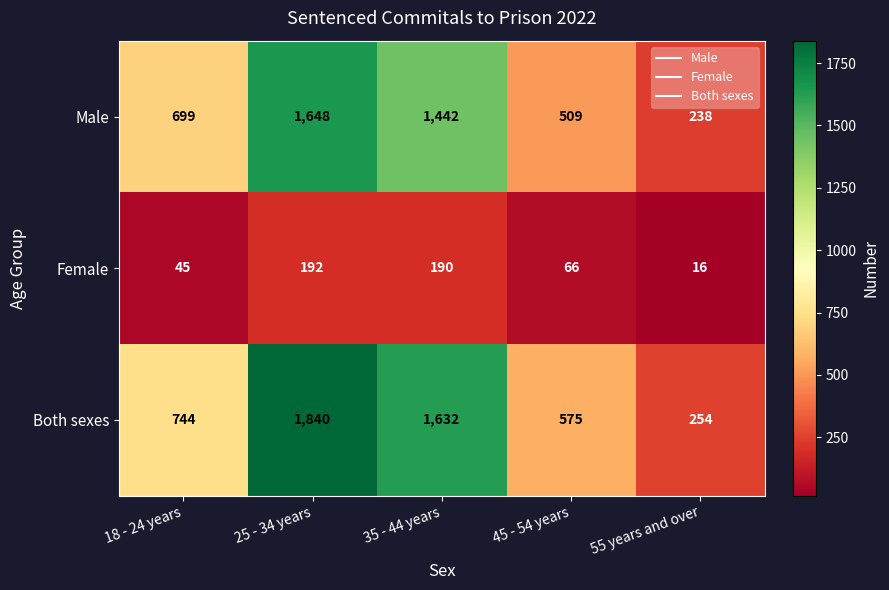

How many data points does each series have?

5